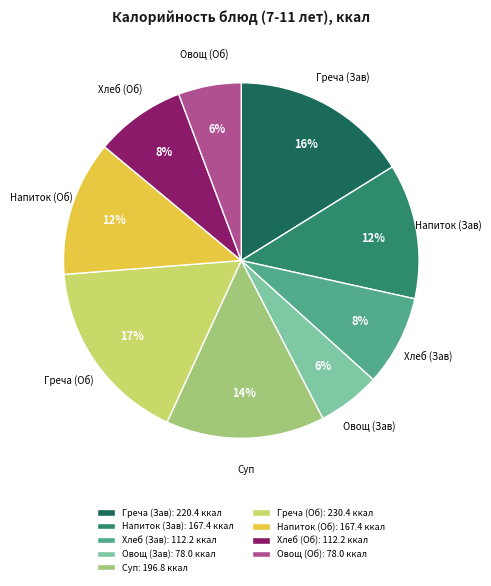

The Овощ (Зав) slice represents 1% of the pie. True or false?

False